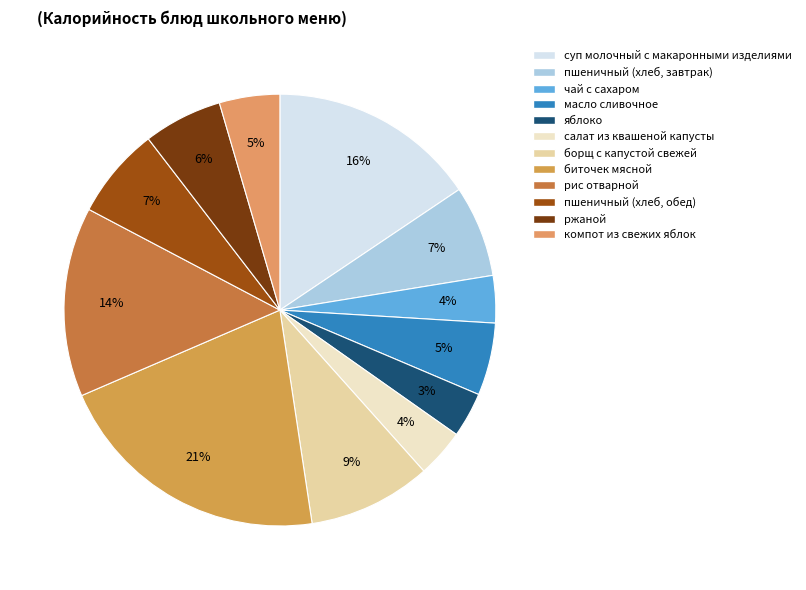

What is the ratio of the value at суп молочный с макаронными изделиями to the value at рис отварной?

1.1